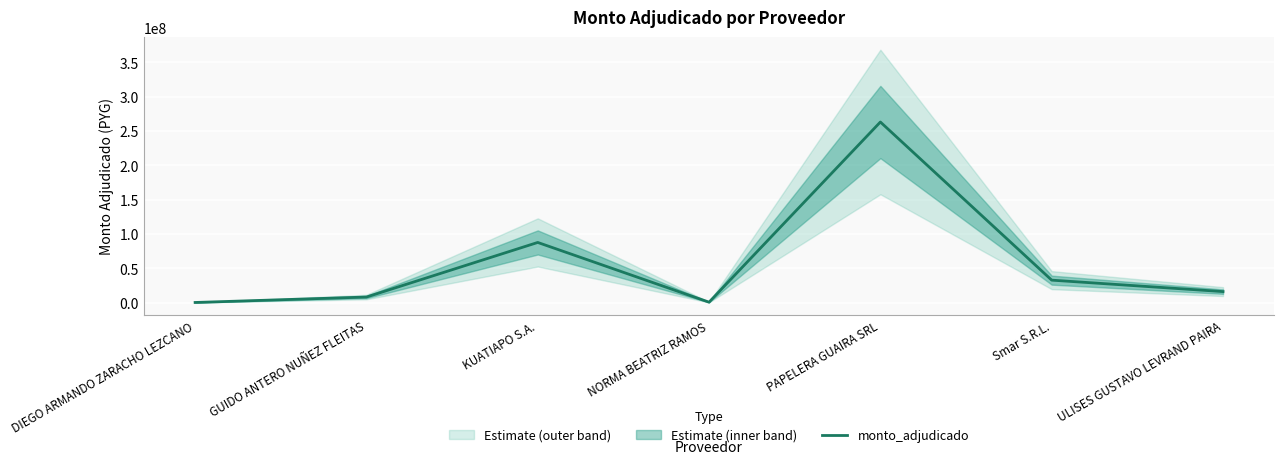

Where is the first local maximum?

KUATIAPO S.A.